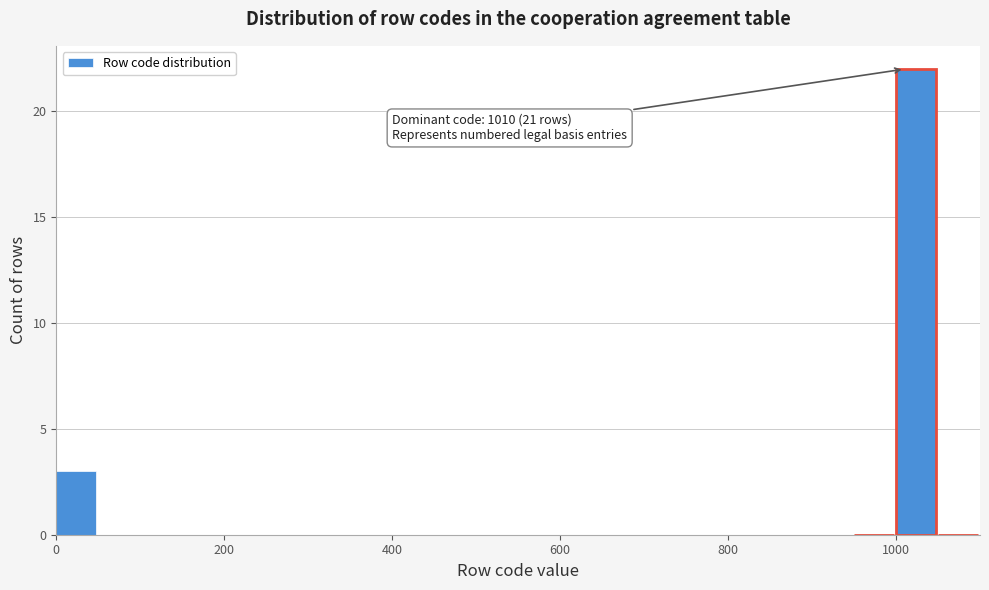

Around what value on the x-axis is the tallest bar? Give the approximate position of its centre, as read against the axis.

1020